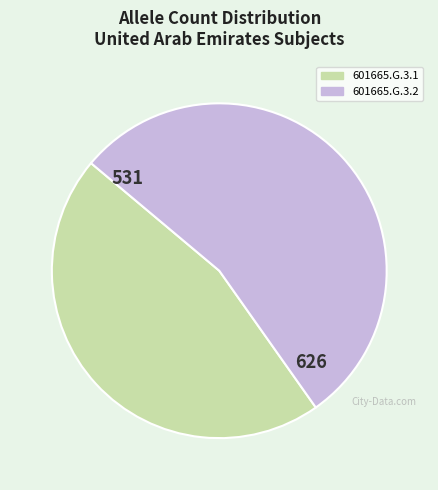

What is the majority slice?

601665.G.3.2